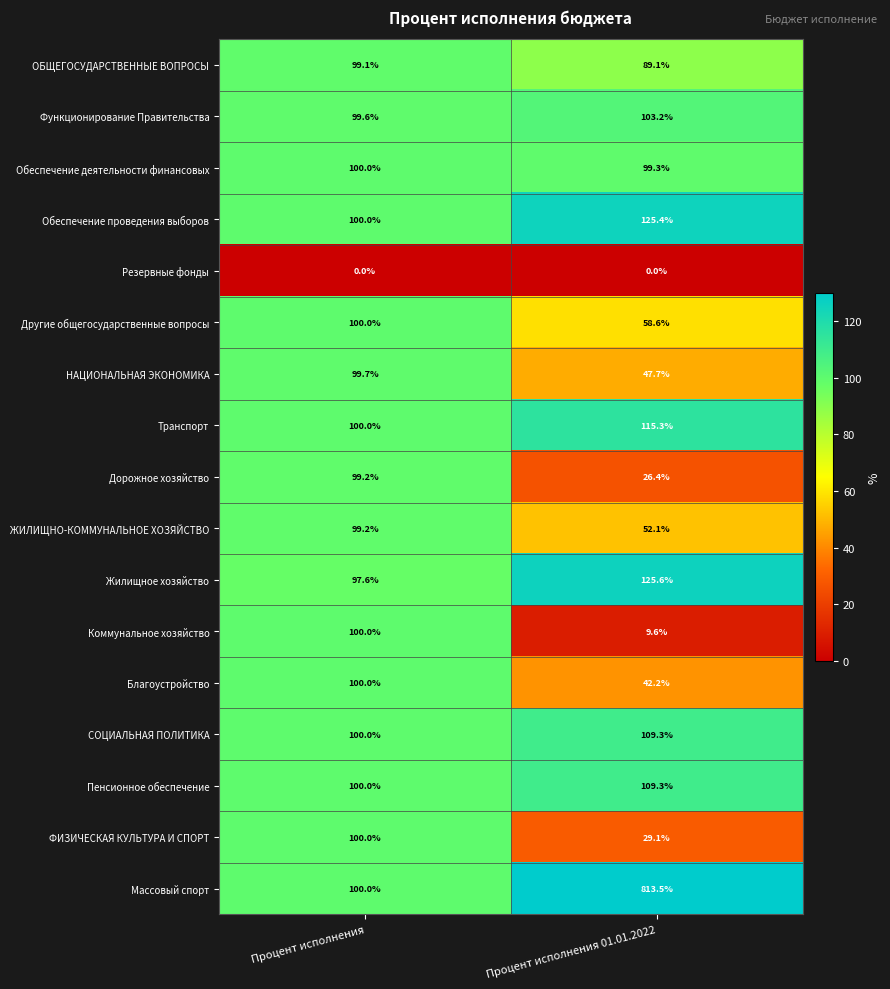

Is it true that Жилищное хозяйство equals 97.6 at Процент исполнения?

True